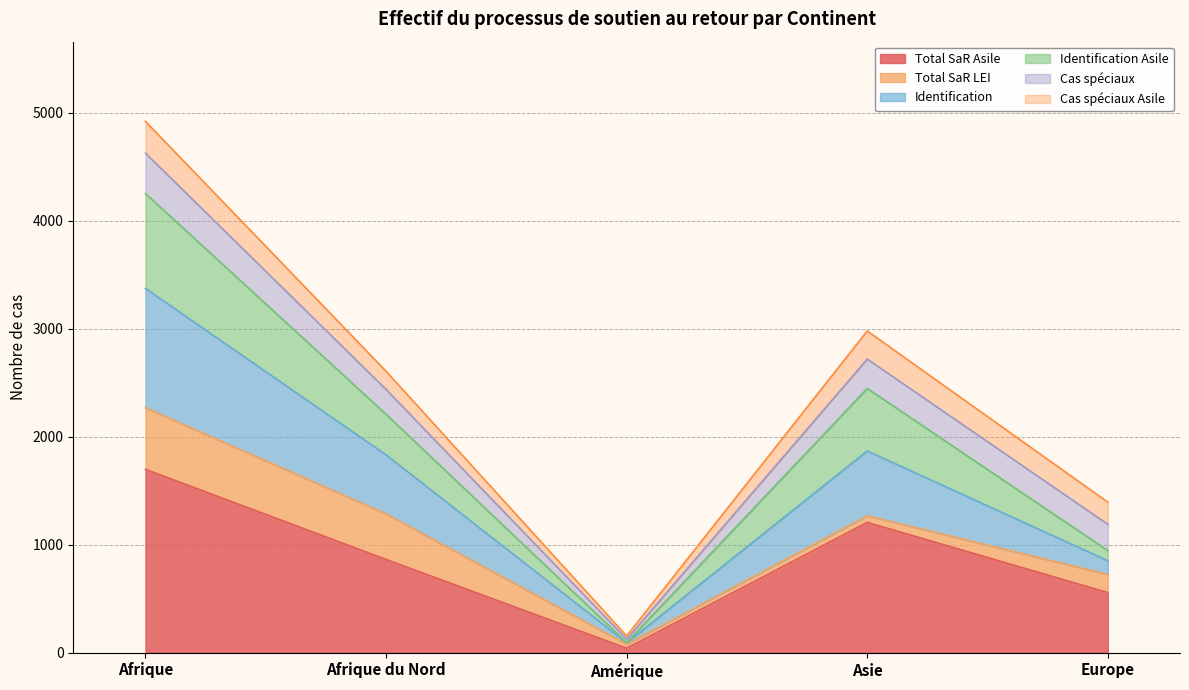

True or false: Identification Asile has a value of 3686 at Afrique du Nord.

False